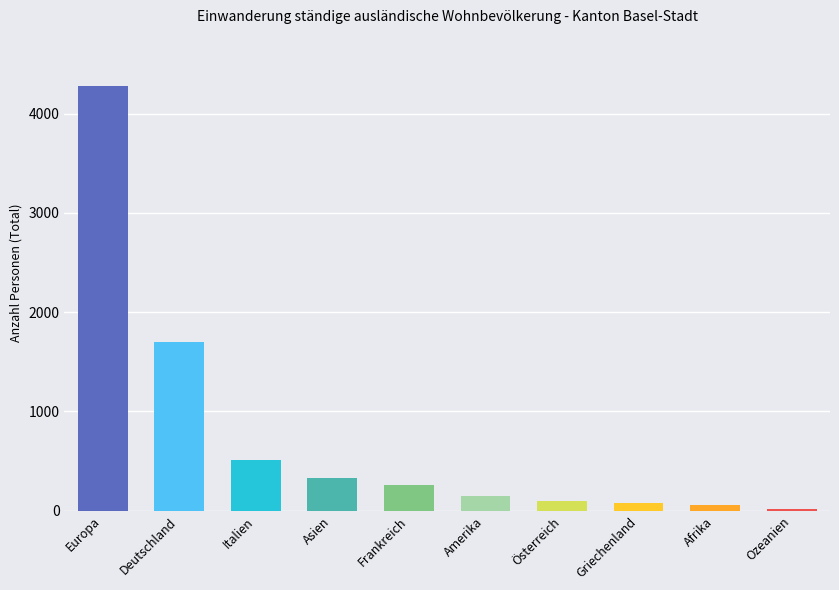

The chart shows a value of 99 at Österreich. True or false?

True